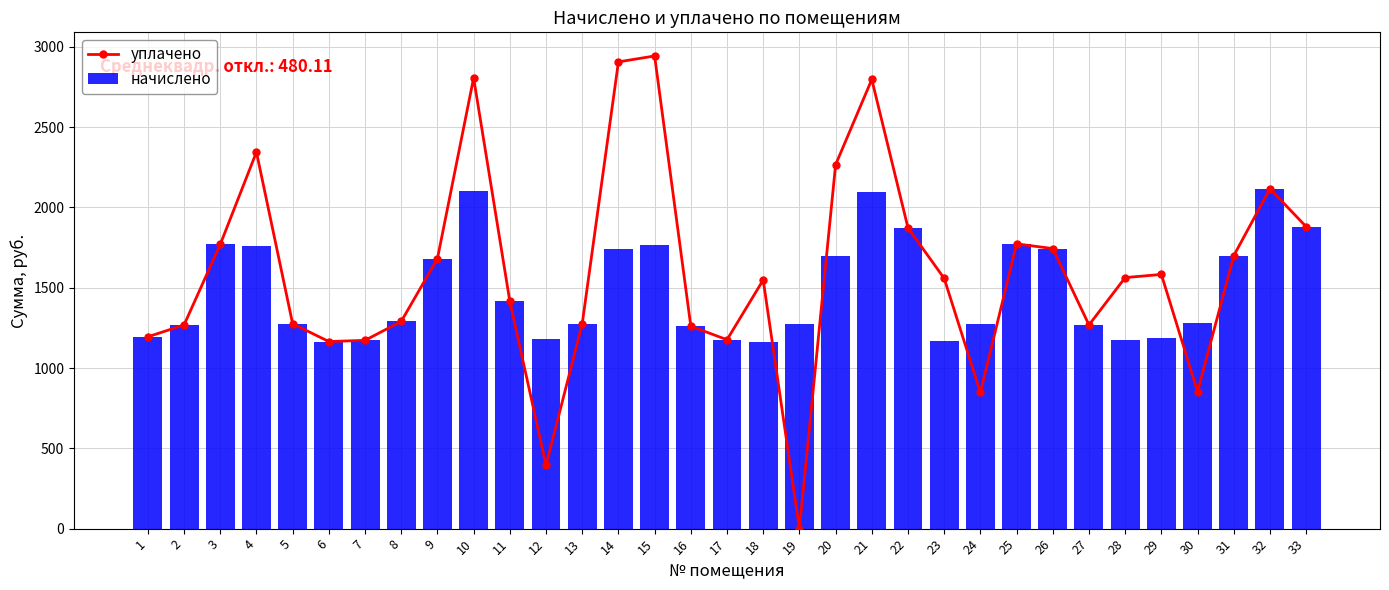

What is the average value of the начислено series?

1490.1